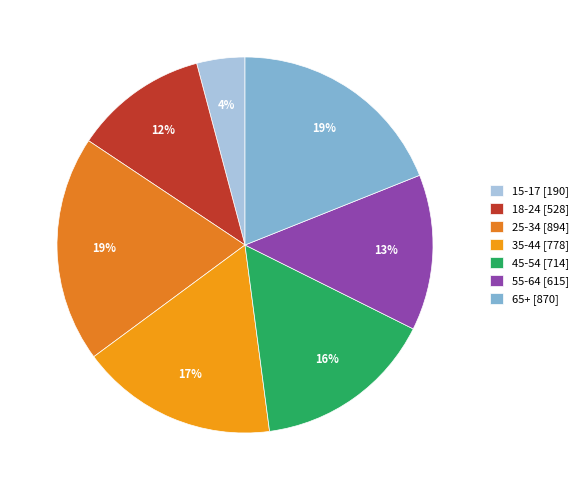

What is the change in value from 18-24 to 25-34?

+366.4